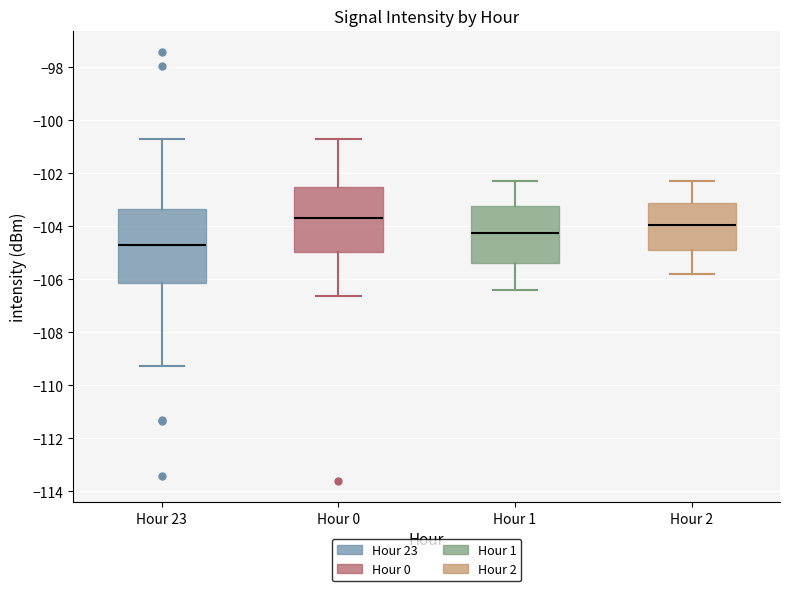

Which box has the lowest median line?

Hour 23